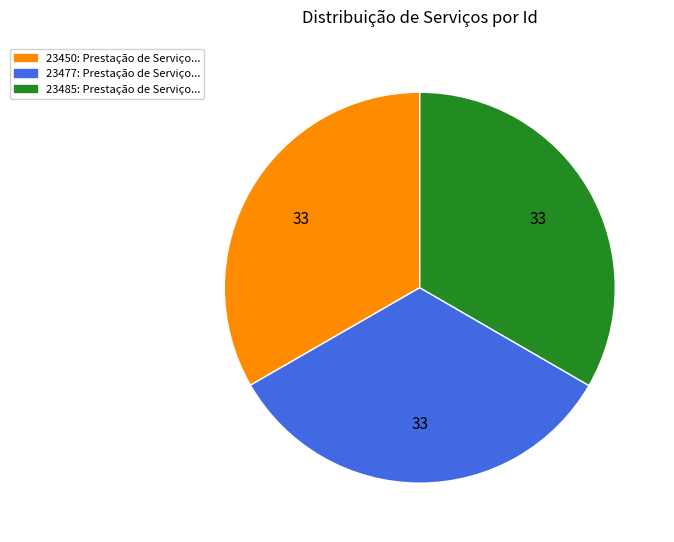

Does any single category account for the majority?

No